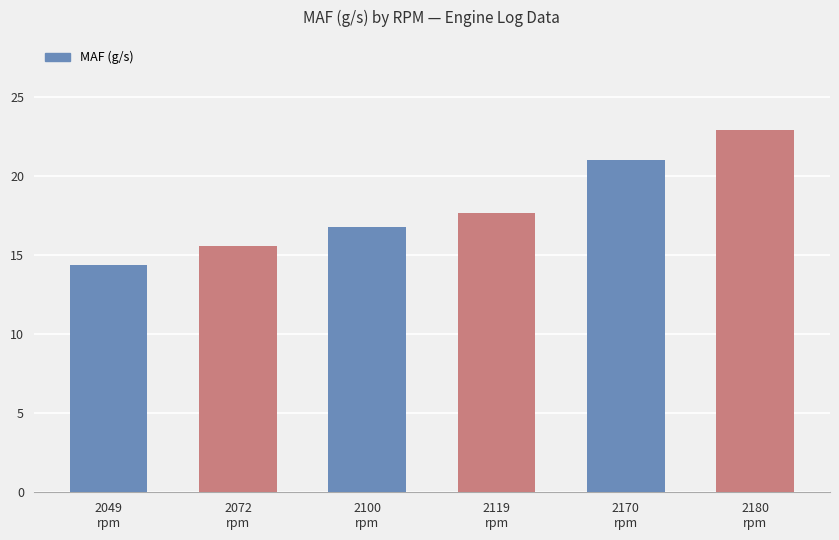

What is the sum of all values?

108.4